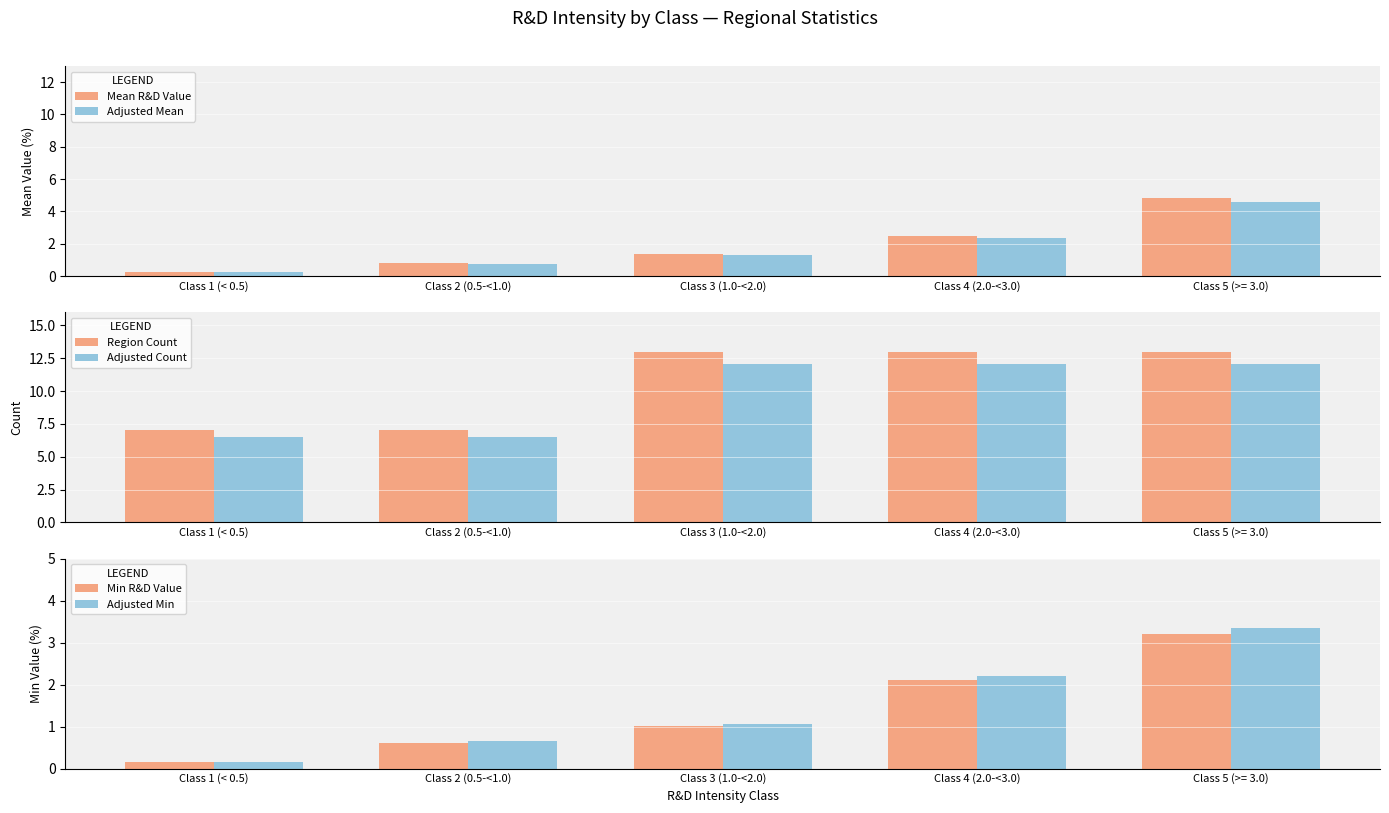

Which category has the highest value in the Region Count series?

Class 3 (1.0-<2.0)